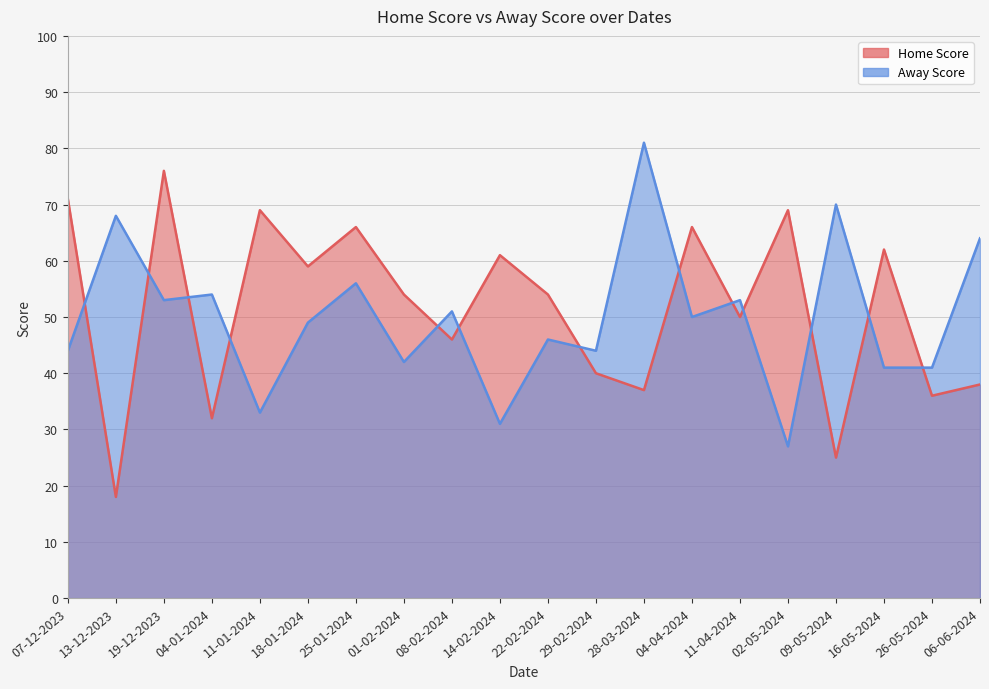

How many values in the Home Score series exceed 54?

9